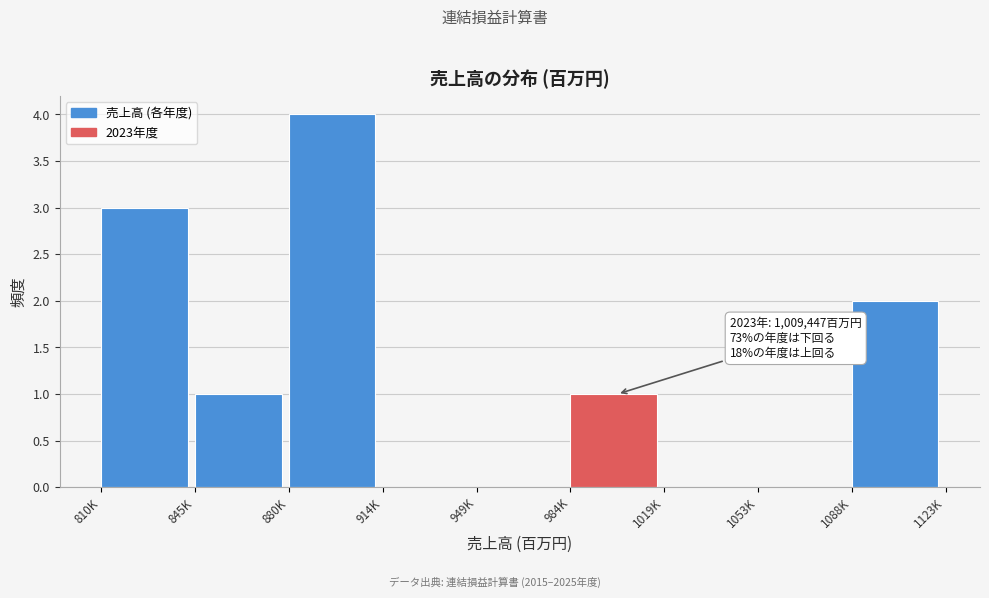

Reading left to right, list all the values displayed in this chart.

810K=3	845K=1	880K=4	914K=0	949K=0	984K=1	1019K=0	1053K=0	1088K=2